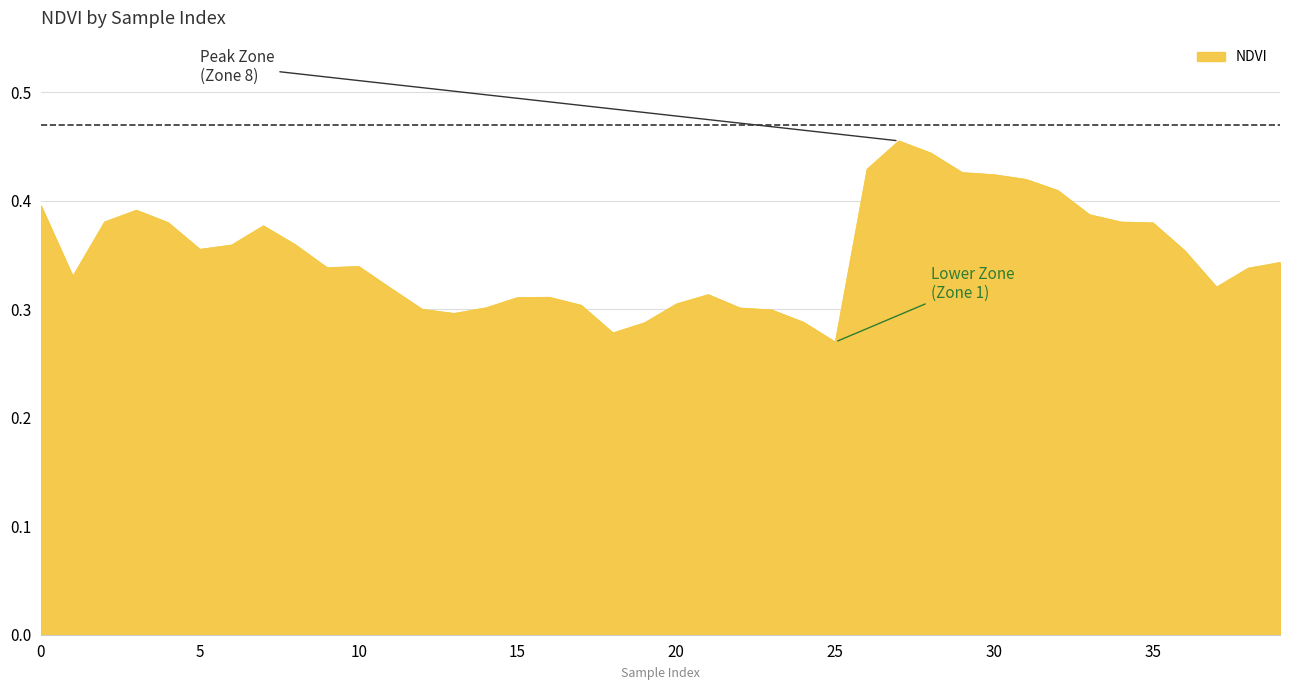

Does the chart display data point markers on the line(s)?

No